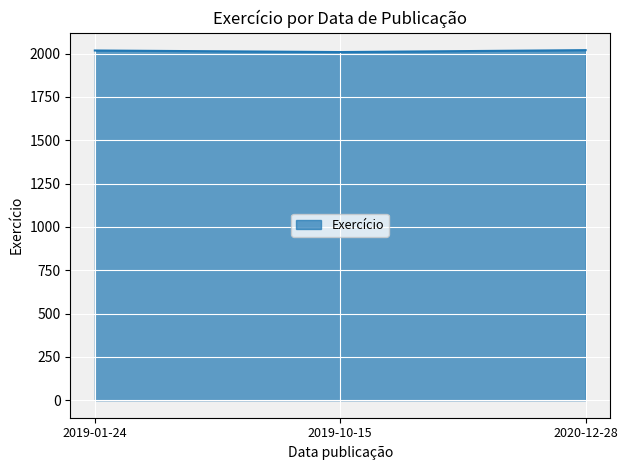

What is the difference between the values at 2020-12-28 and 2019-10-15?

11